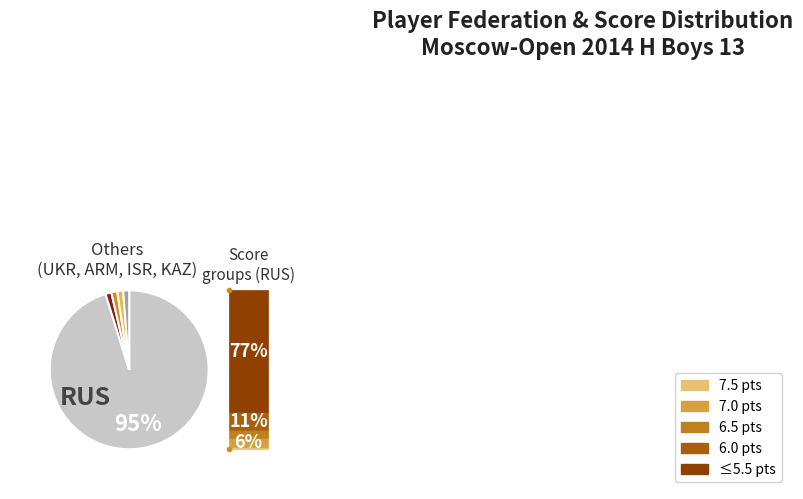

Does any single category account for the majority?

Yes